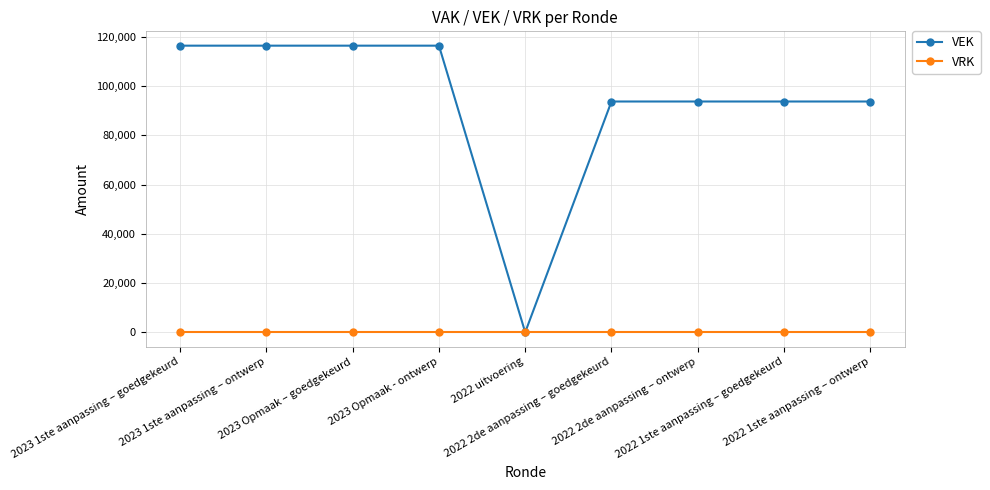

Does the chart have visible grid lines?

Yes